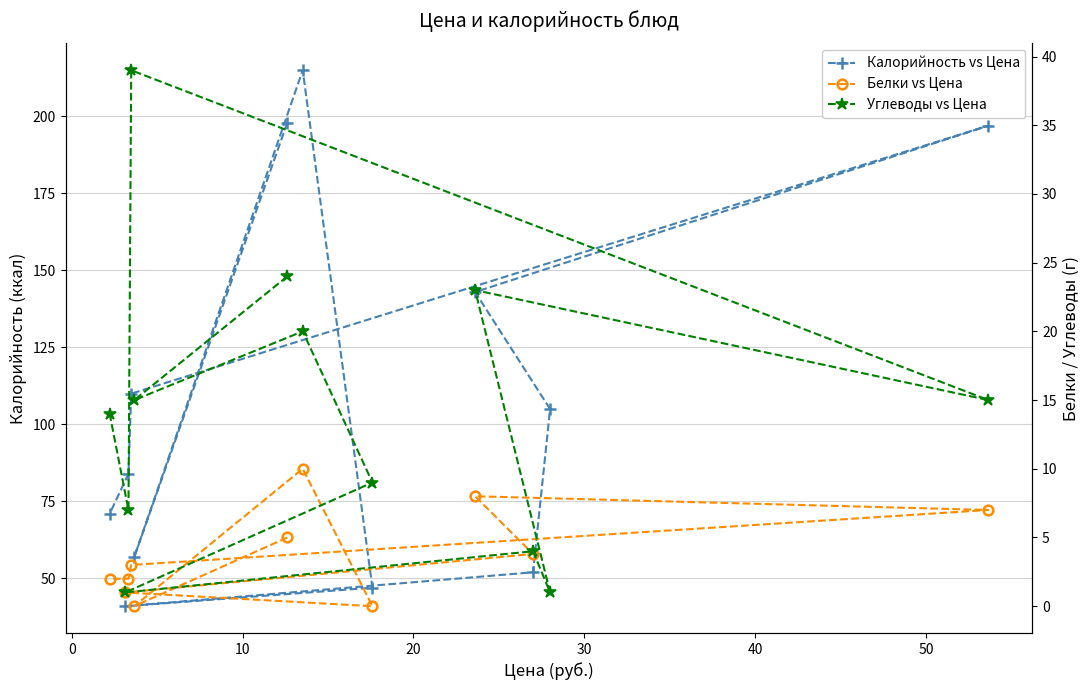

What is the change in value from Чай с молоком to Суп гороховый?

+102